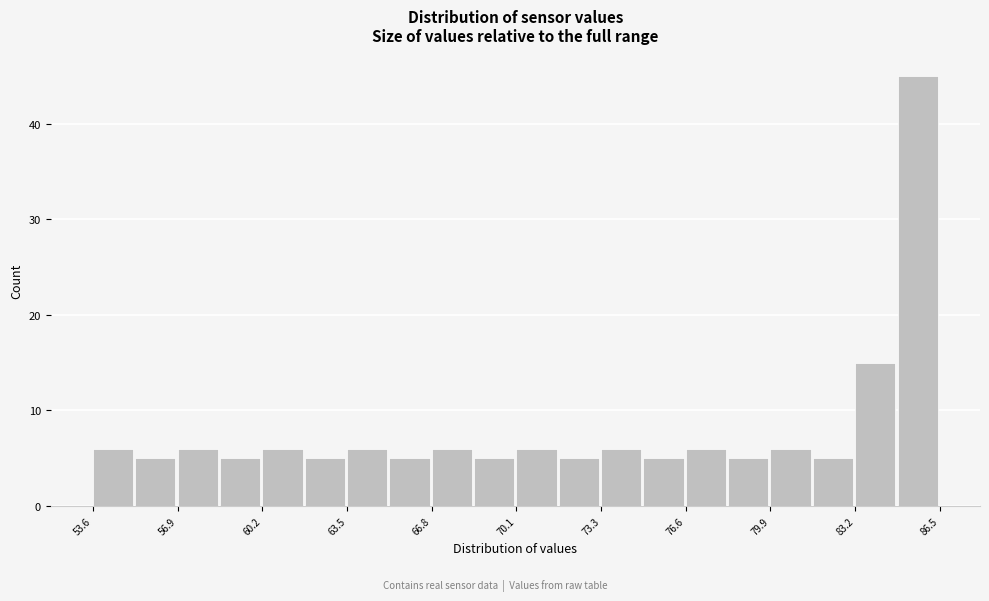

Around what value on the x-axis is the tallest bar? Give the approximate position of its centre, as read against the axis.

85.5